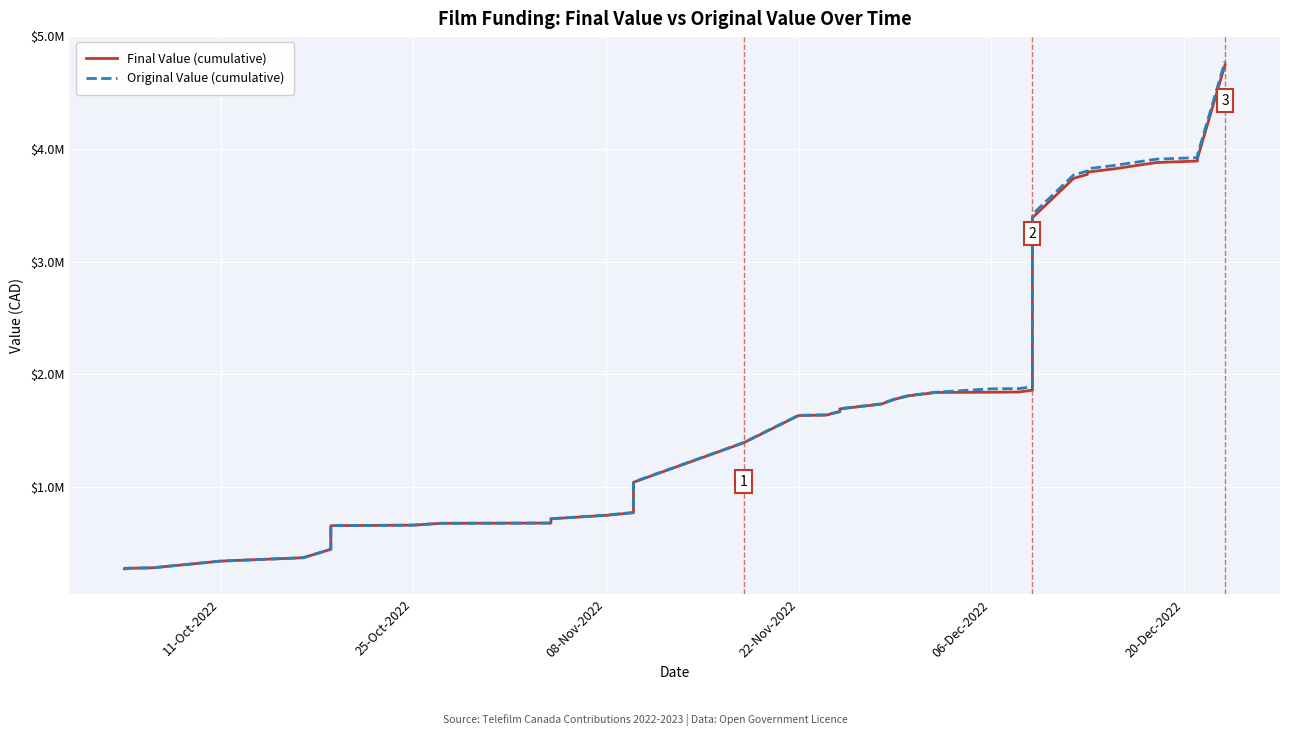

At how many categories does at least one series exceed 3562754?

8